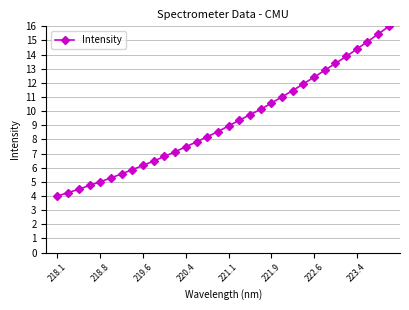

What is the average value?

9.2